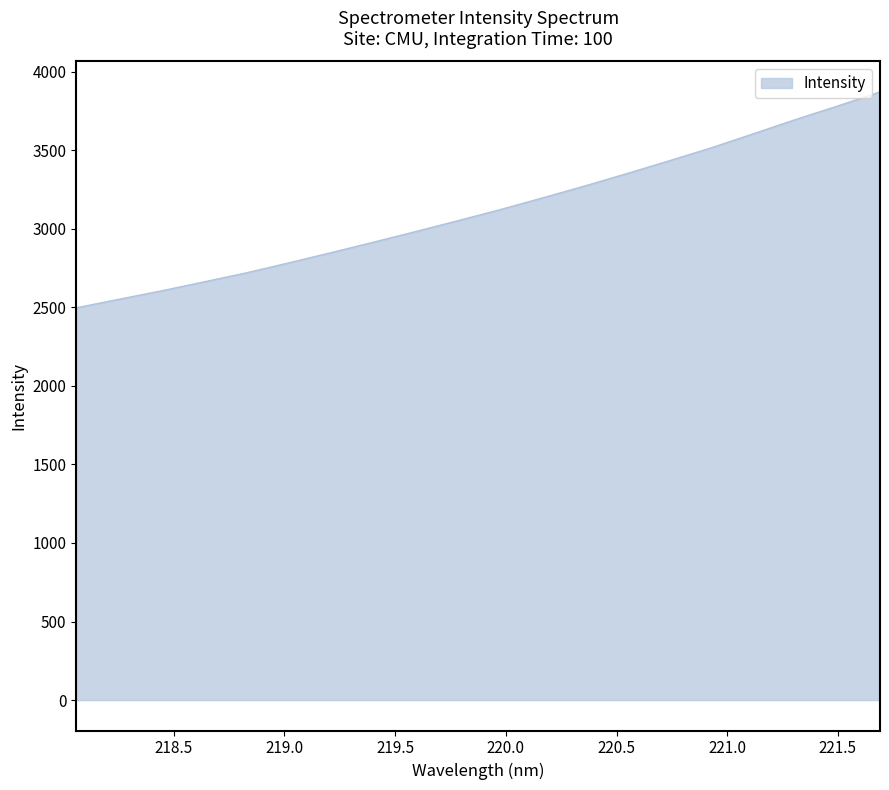

What is the smallest value displayed?

2496.5